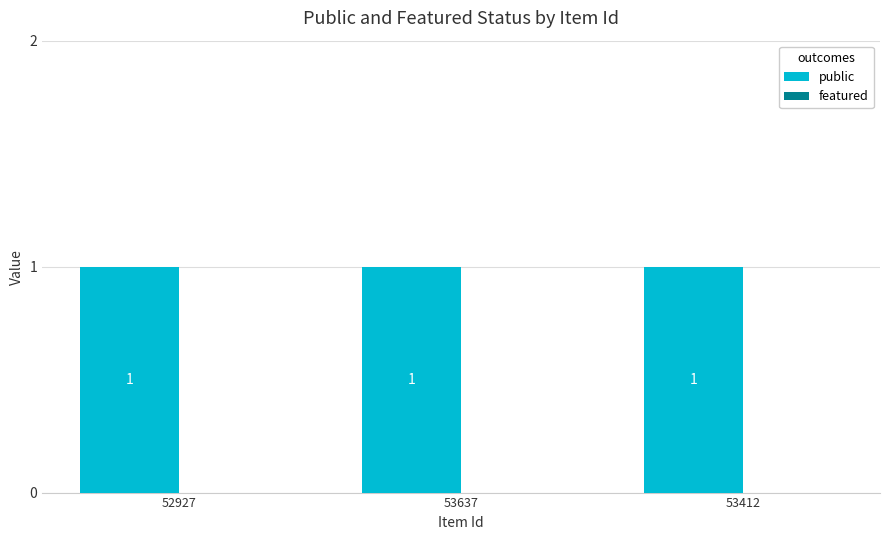

Reading left to right, transcribe all the data shown in this chart.

public: 52927=1	53637=1	53412=1
featured: 52927=0	53637=0	53412=0